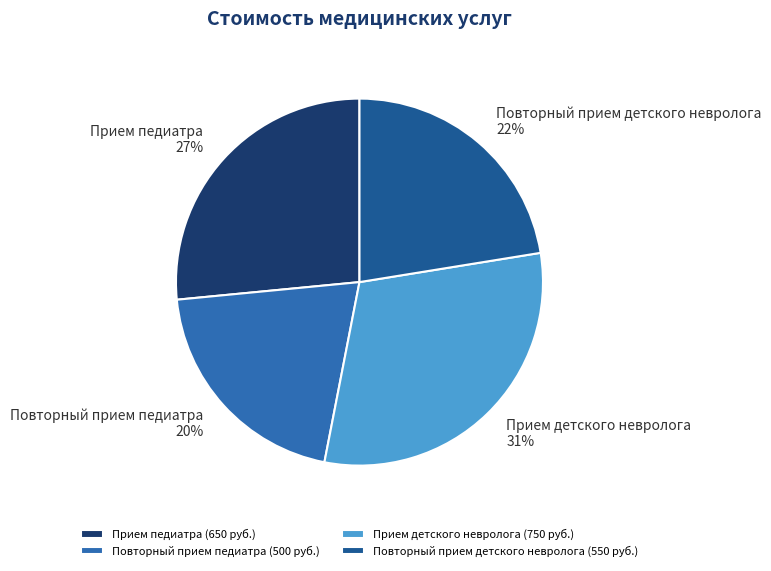

Count the number of slices in the pie.

4